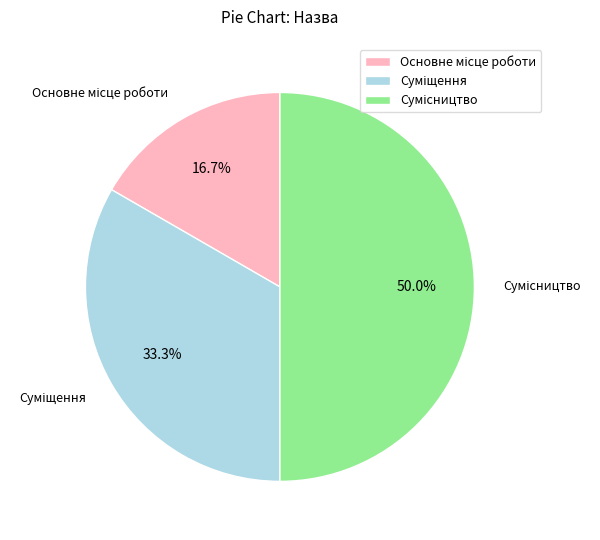

Combined, do Основне місце роботи and Сумісництво account for over 50%?

Yes